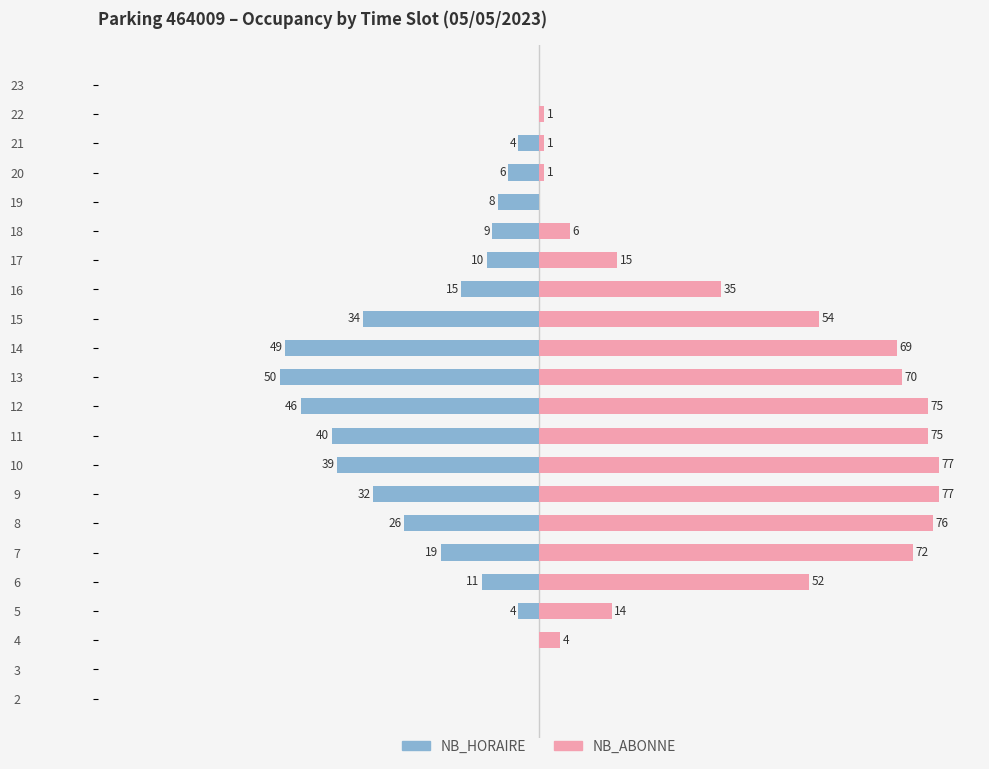

What is the greatest value displayed?

77